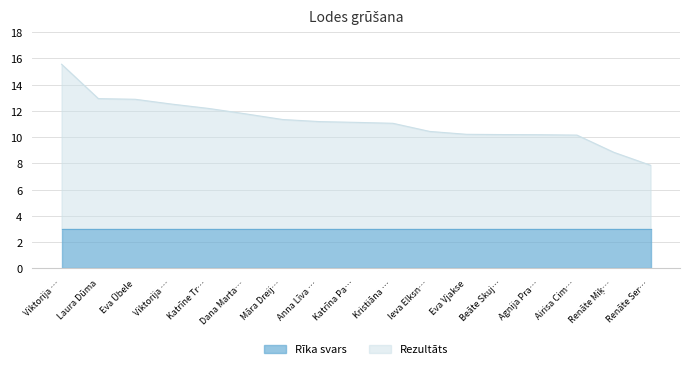

What position from the right is Beāte Skuja?

5